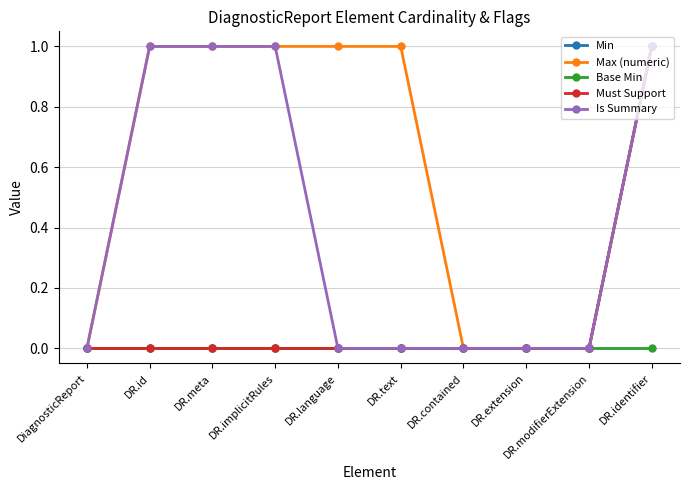

What is the approximate value of Max (numeric) at DR.identifier?

1